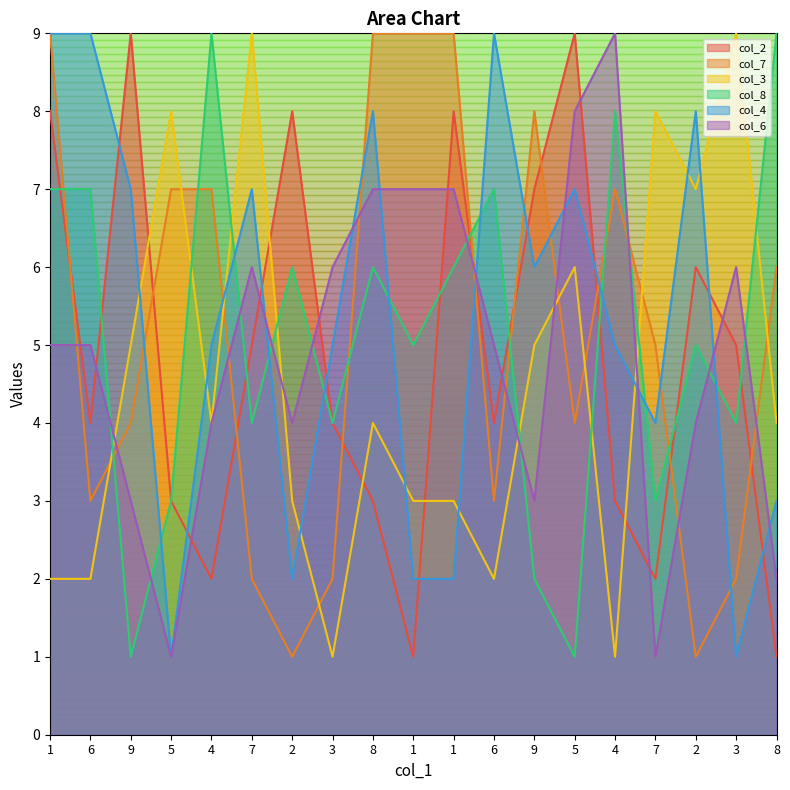

How many col_6 values are between 3 and 7?

14